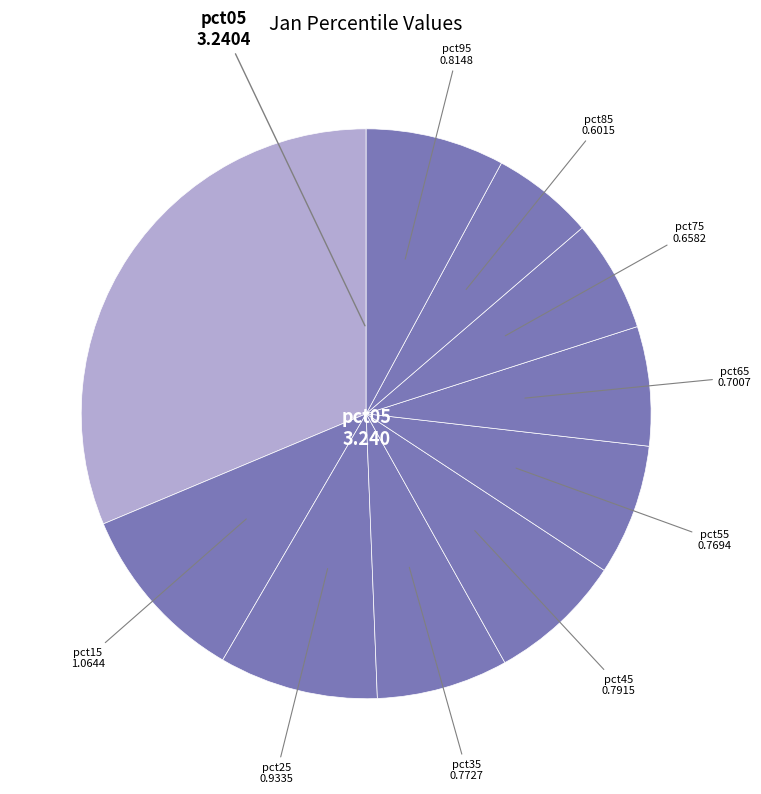

Which slice is the smallest?

pct85